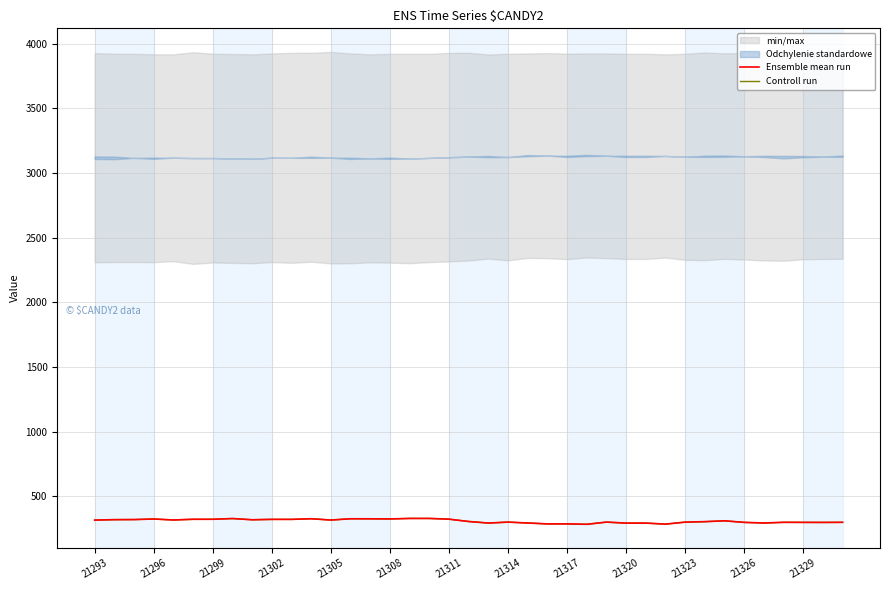

The Ensemble mean run series shows 72.4 at 21317. True or false?

False